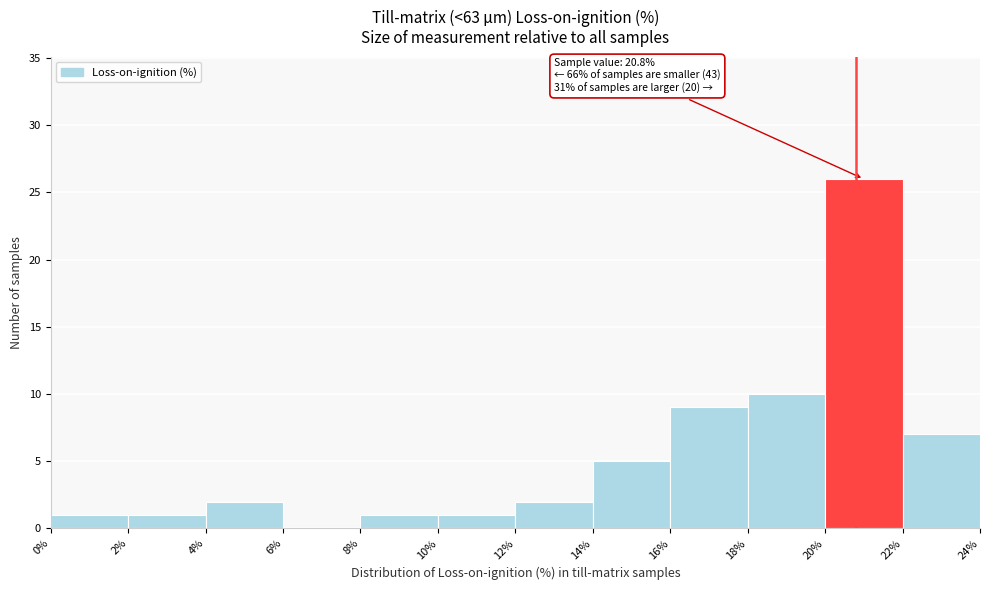

Over which range of the x-axis is the bar tallest?

20% to 22%